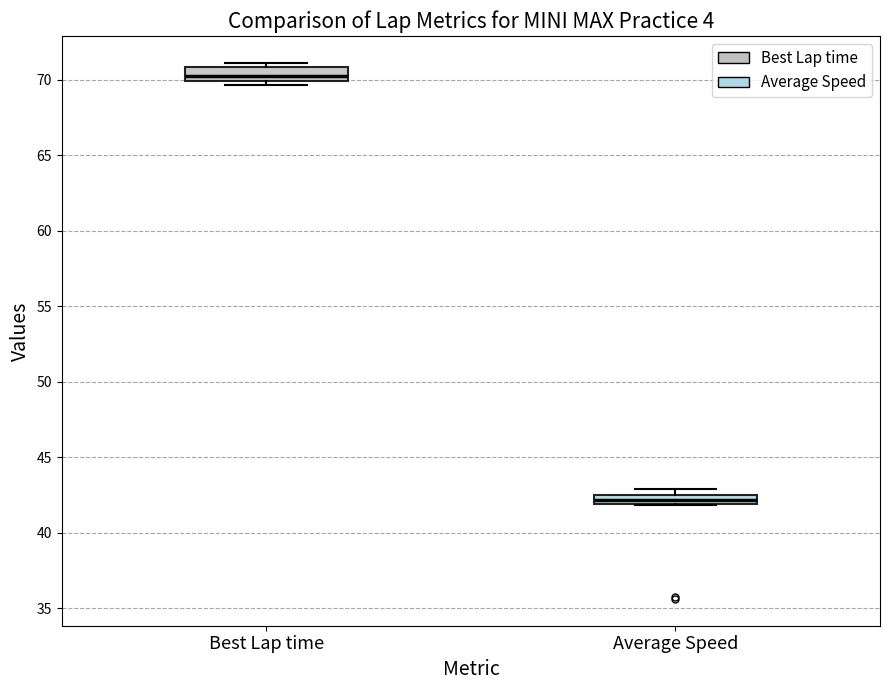

Which box has the highest median line?

Best Lap time